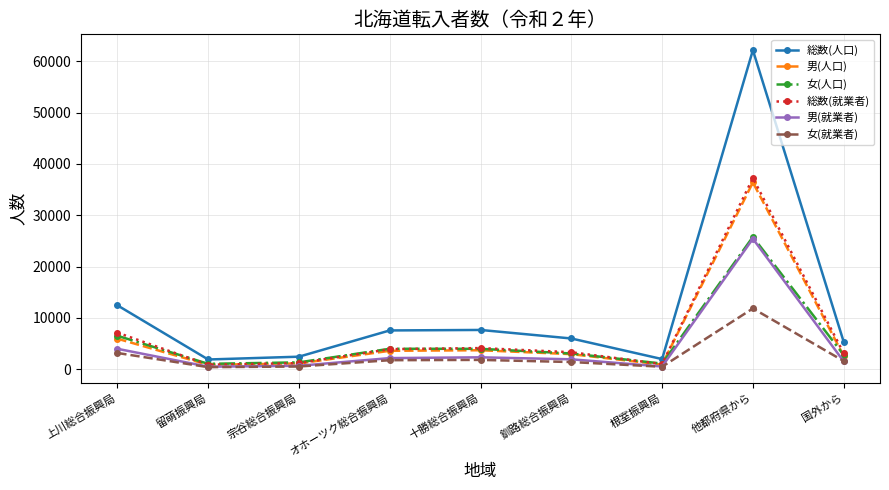

What is the minimum value for 総数(人口)?

1877